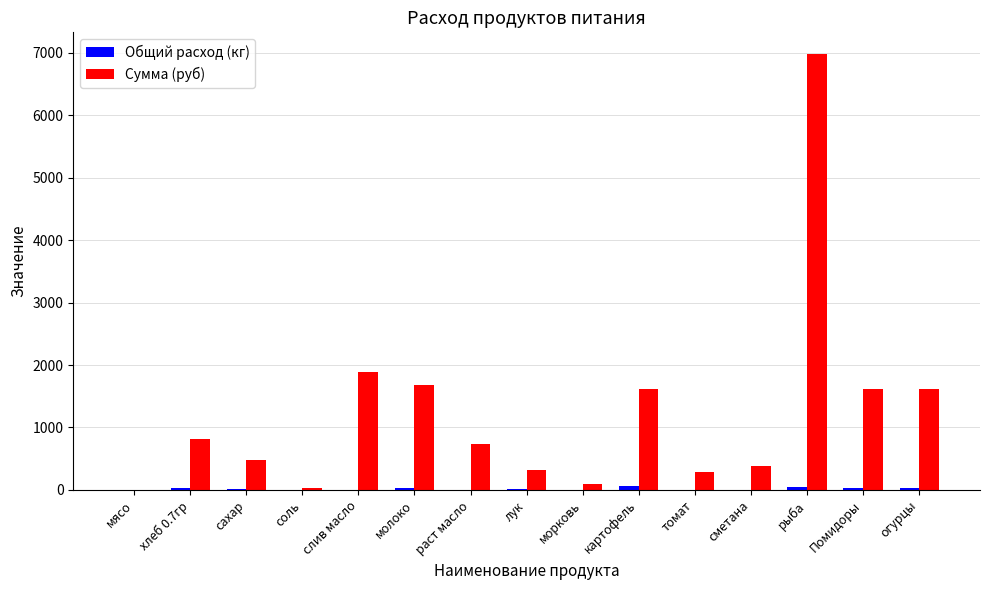

Which series has the largest total across all categories?

Сумма (руб)